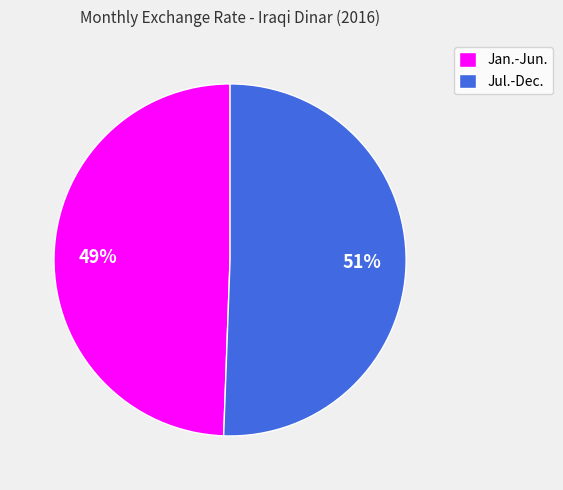

To the nearest percent, what is the combined percentage of Jul.-Dec. and Jan.-Jun.?

100%